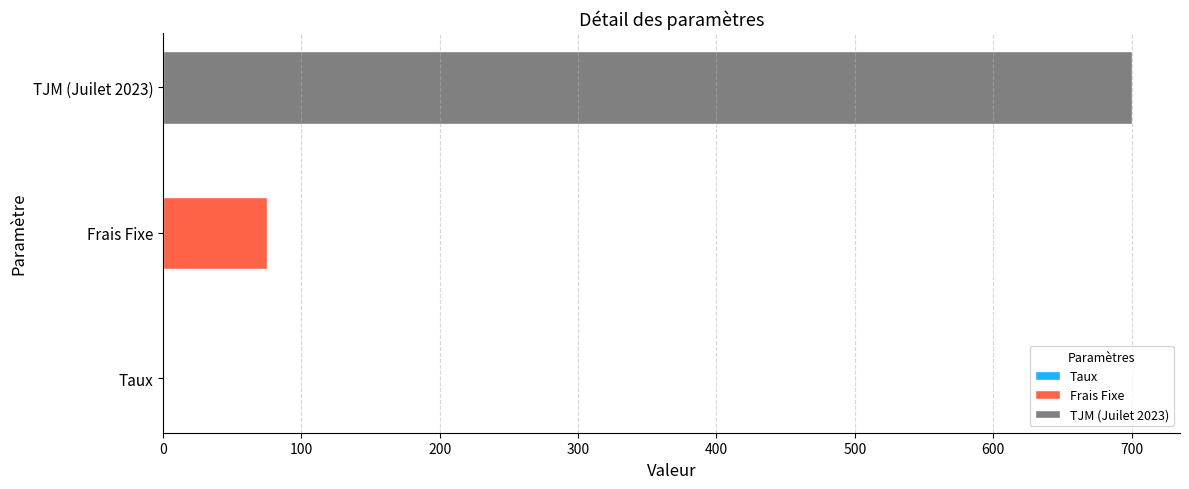

Rank the categories by value from lowest to highest.

Taux, Frais Fixe, TJM (Juilet 2023)